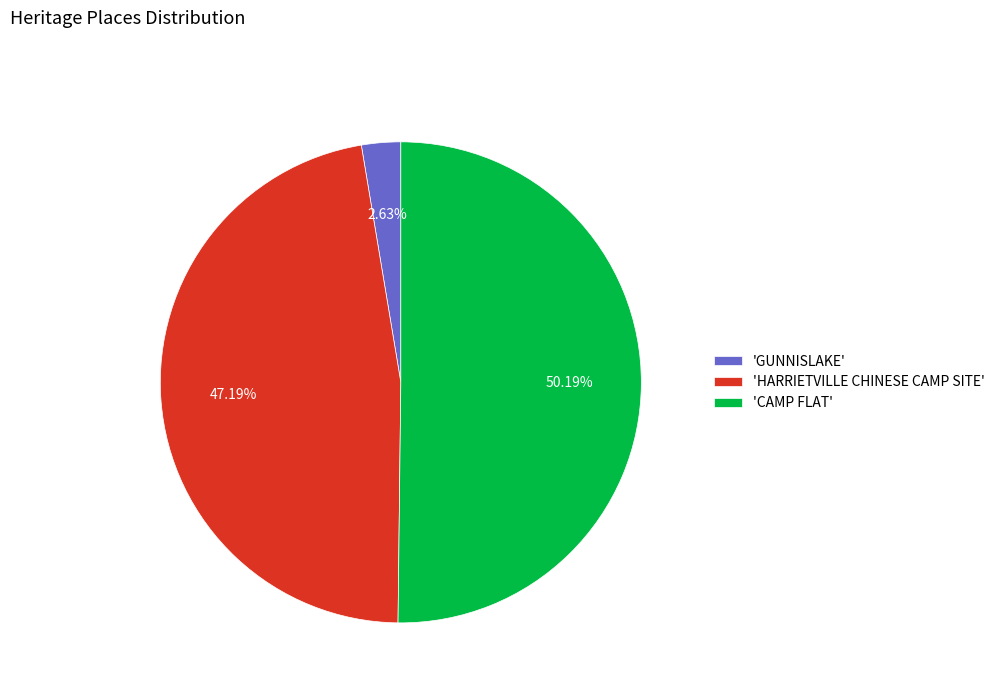

Rank the categories by value from highest to lowest.

'CAMP FLAT', 'HARRIETVILLE CHINESE CAMP SITE', 'GUNNISLAKE'